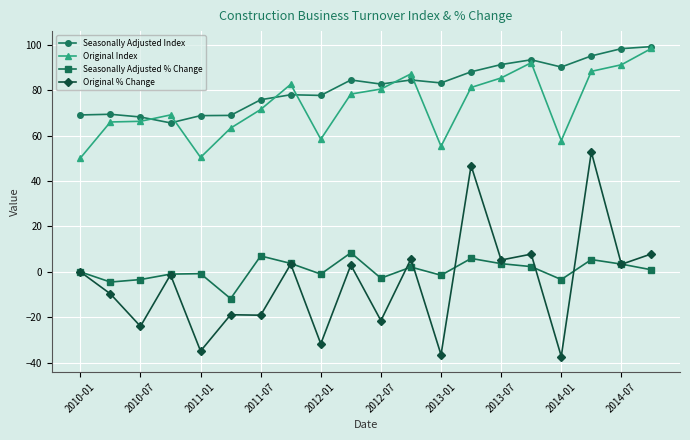

True or false: Seasonally Adjusted % Change and Seasonally Adjusted Index cross at least once.

False